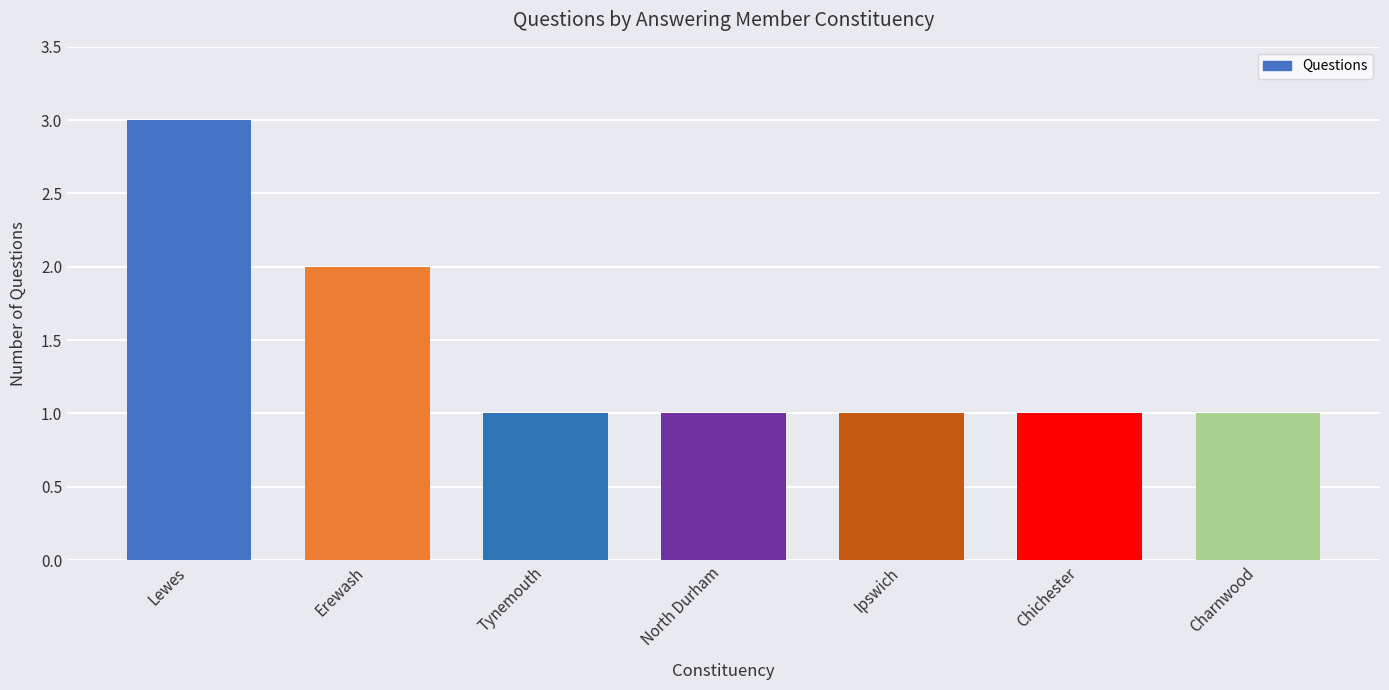

At which category does the chart reach its peak across all series?

Lewes